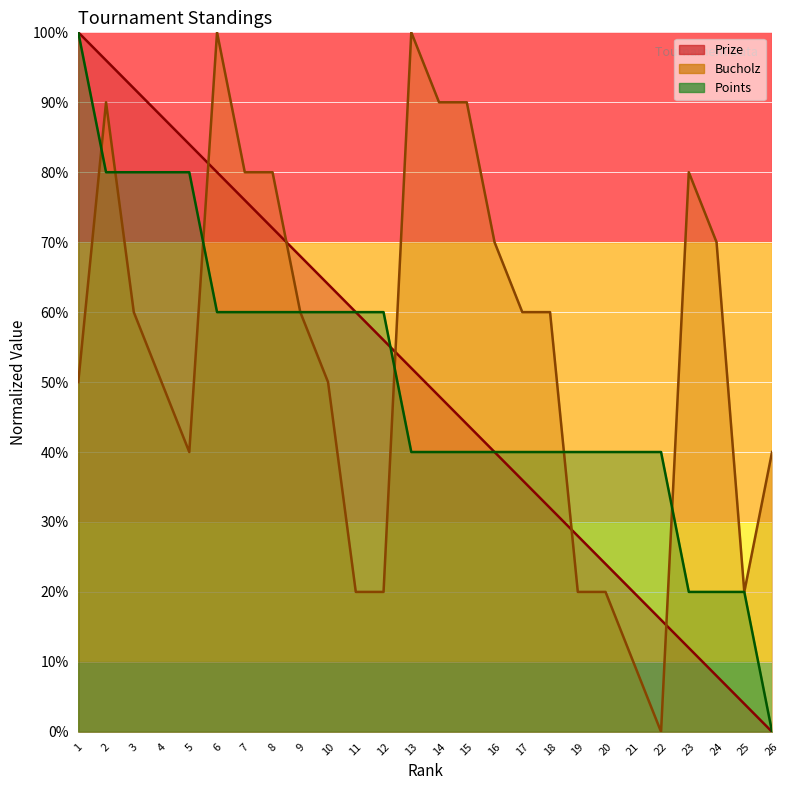

Count the number of data series in this chart.

3